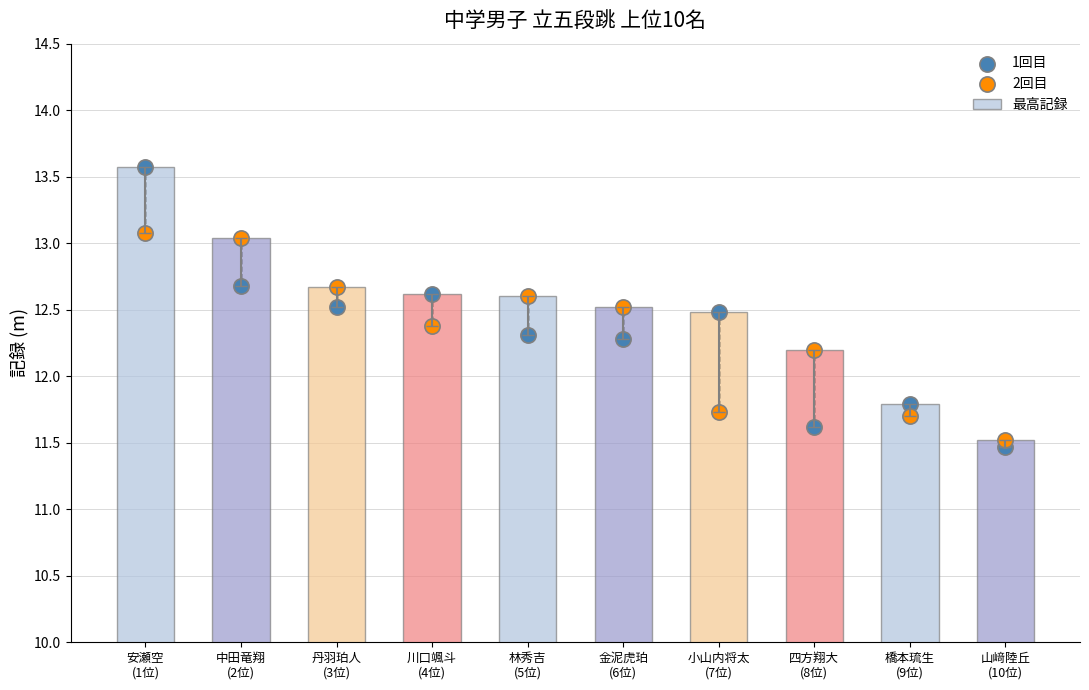

At which category is the sum across all series the highest?

安瀬空
(1位)